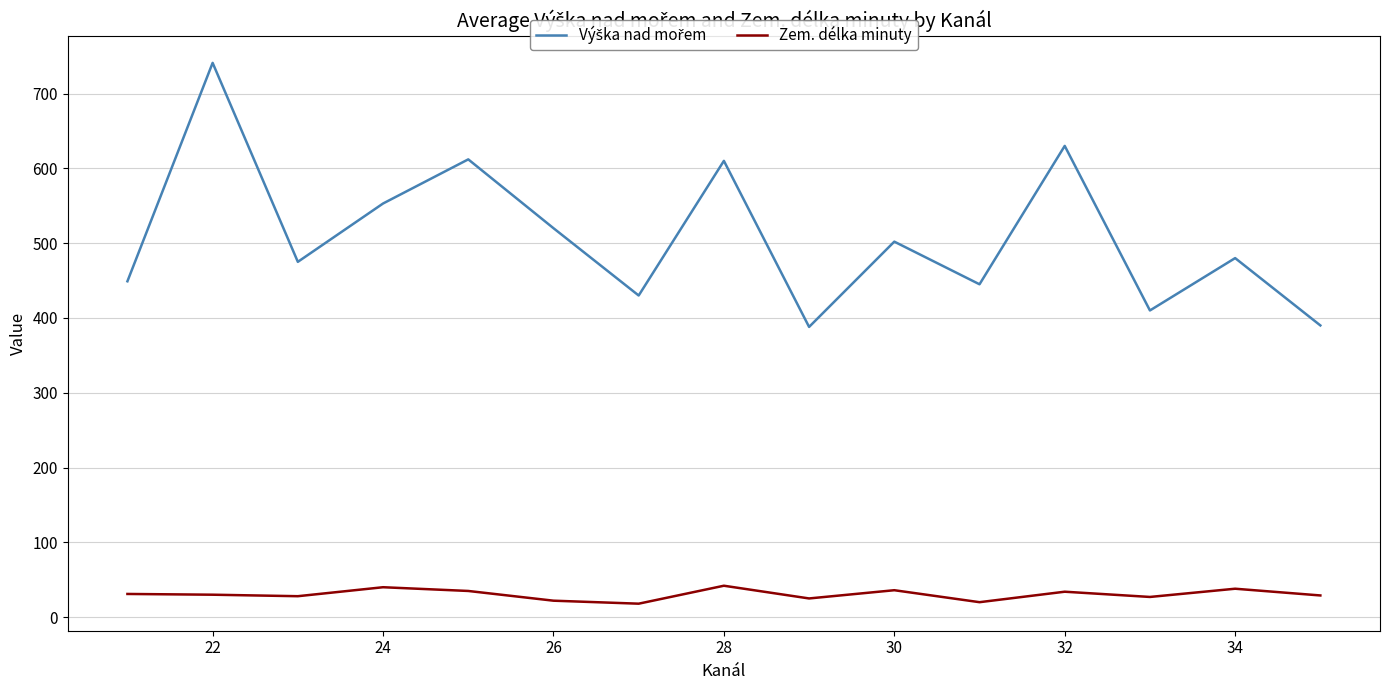

What is the lowest value of the Zem. délka minuty series?

18